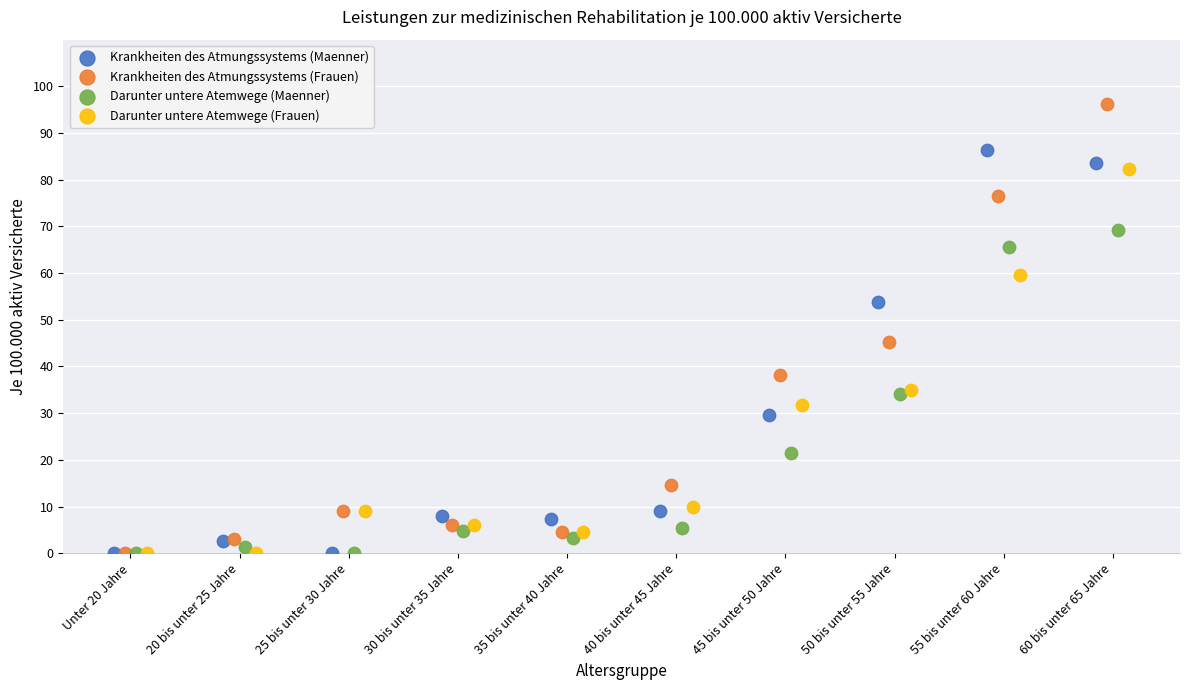

Which series has the largest Y range (max minus min)?

Krankheiten des Atmungssystems (Frauen)